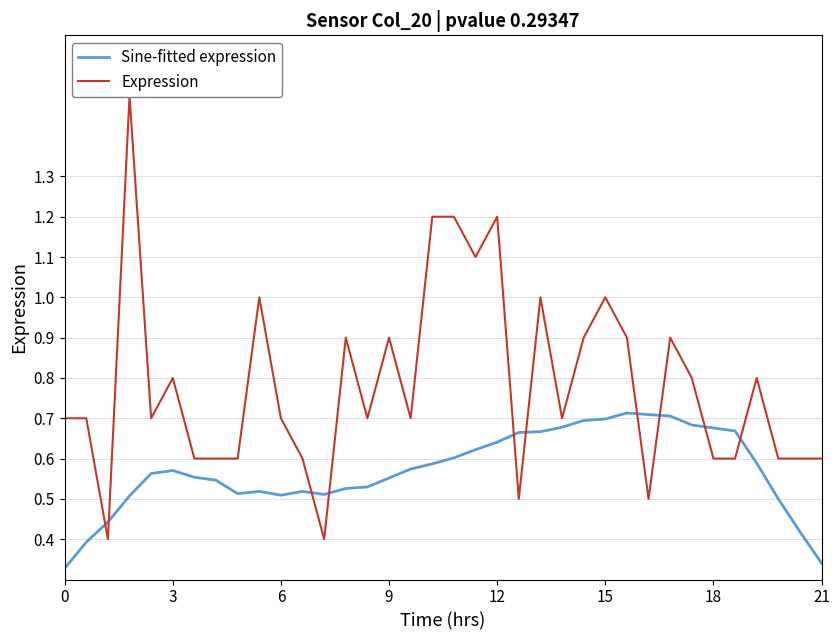

The Sine-fitted expression series shows 0.2 at 3. True or false?

False